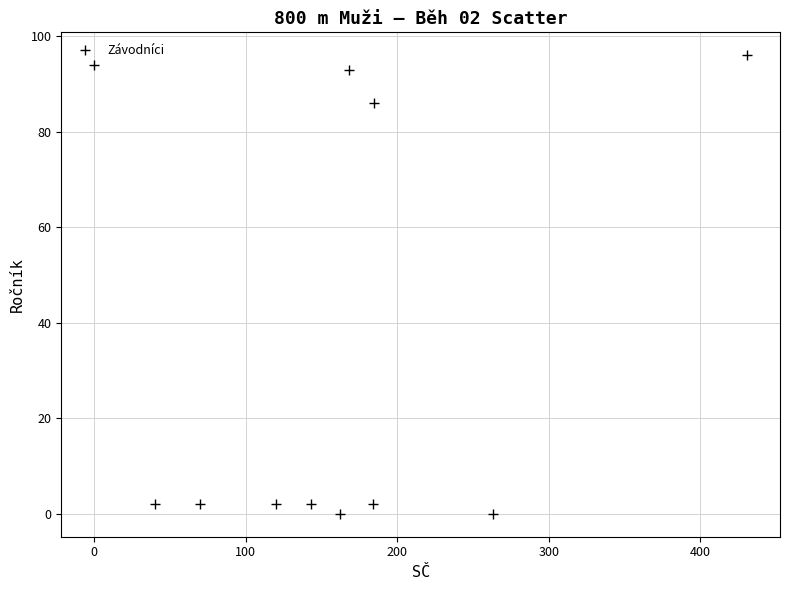

What is the range of Y values (max minus min)?

96